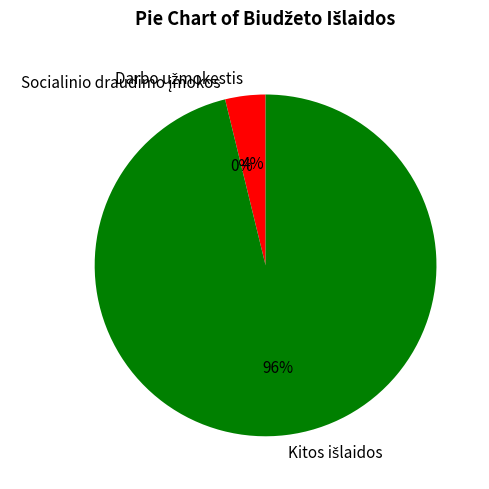

To the nearest percent, what is the difference between the Darbo užmokestis and Socialinio draudimo įmokos slice percentages?

4%